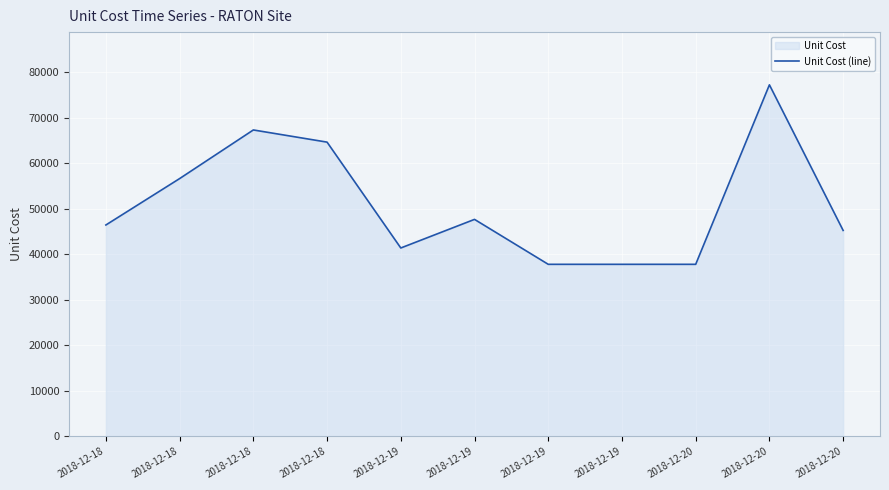

Read the value at 2018-12-18.

64601.6